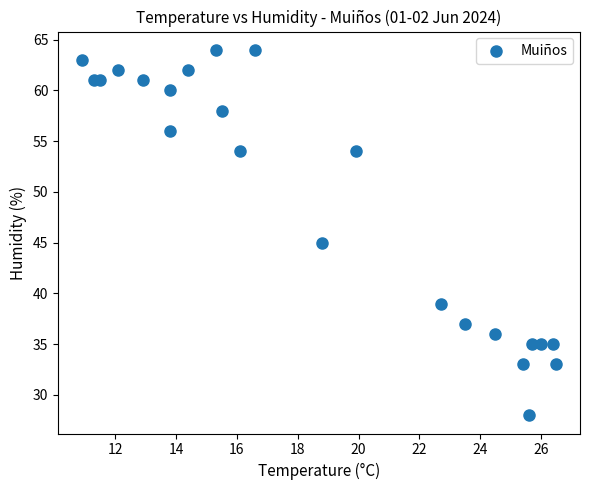

What is the range of Y values (max minus min)?

36